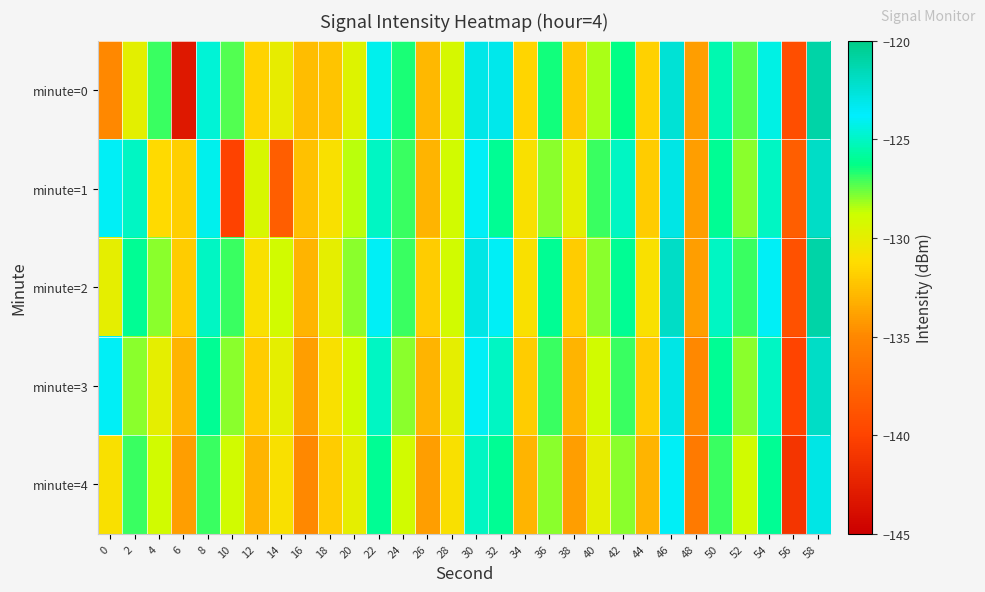

Reading left to right, extract all data points from this chart.

minute=0: 0=-135.0	2=-129.9	4=-126.9	6=-143.2	8=-124.6	10=-127.3	12=-131.7	14=-130.1	16=-132.7	18=-132.4	20=-129.7	22=-124.1	24=-126.6	26=-132.9	28=-129.2	30=-123.1	32=-123.2	34=-131.6	36=-126.5	38=-132.2	40=-128.4	42=-126.3	44=-131.8	46=-122.5	48=-134.0	50=-125.4	52=-127.3	54=-124.3	56=-139.2	58=-121.0
minute=1: 0=-124.0	2=-125.0	4=-131.4	6=-131.9	8=-124.1	10=-140.0	12=-129.3	14=-138.1	16=-132.4	18=-131.0	20=-128.5	22=-125.0	24=-127.0	26=-133.0	28=-129.0	30=-124.0	32=-126.0	34=-131.0	36=-128.0	38=-130.0	40=-127.0	42=-125.0	44=-132.0	46=-123.0	48=-134.0	50=-126.0	52=-128.0	54=-125.0	56=-138.0	58=-122.0
minute=2: 0=-130.0	2=-126.0	4=-128.0	6=-132.0	8=-125.0	10=-127.0	12=-131.0	14=-129.0	16=-133.0	18=-130.0	20=-128.0	22=-124.0	24=-127.0	26=-132.0	28=-129.0	30=-123.0	32=-124.0	34=-131.0	36=-126.0	38=-132.0	40=-128.0	42=-126.0	44=-131.0	46=-122.0	48=-134.0	50=-125.0	52=-127.0	54=-124.0	56=-139.0	58=-121.0
minute=3: 0=-124.0	2=-128.0	4=-130.0	6=-133.0	8=-126.0	10=-128.0	12=-132.0	14=-130.0	16=-134.0	18=-131.0	20=-129.0	22=-125.0	24=-128.0	26=-133.0	28=-130.0	30=-124.0	32=-125.0	34=-132.0	36=-127.0	38=-133.0	40=-129.0	42=-127.0	44=-132.0	46=-123.0	48=-135.0	50=-126.0	52=-128.0	54=-125.0	56=-140.0	58=-122.0
minute=4: 0=-131.0	2=-127.0	4=-129.0	6=-134.0	8=-127.0	10=-129.0	12=-133.0	14=-131.0	16=-135.0	18=-132.0	20=-130.0	22=-126.0	24=-129.0	26=-134.0	28=-131.0	30=-125.0	32=-126.0	34=-133.0	36=-128.0	38=-134.0	40=-130.0	42=-128.0	44=-133.0	46=-124.0	48=-136.0	50=-127.0	52=-129.0	54=-126.0	56=-141.0	58=-123.0